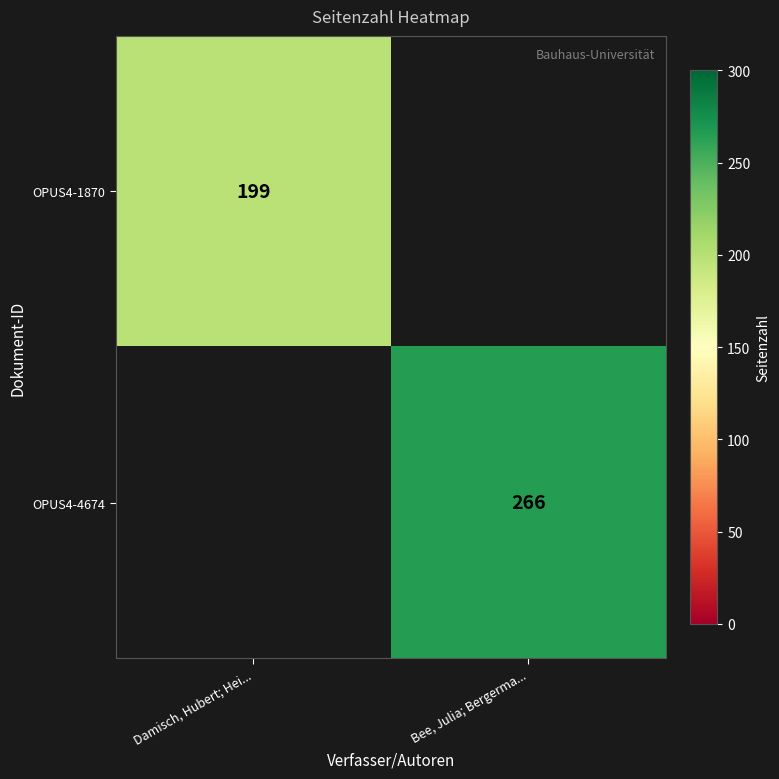

The value of OPUS4-4674 at Bee, Julia; Bergerma... is 266. True or false?

True